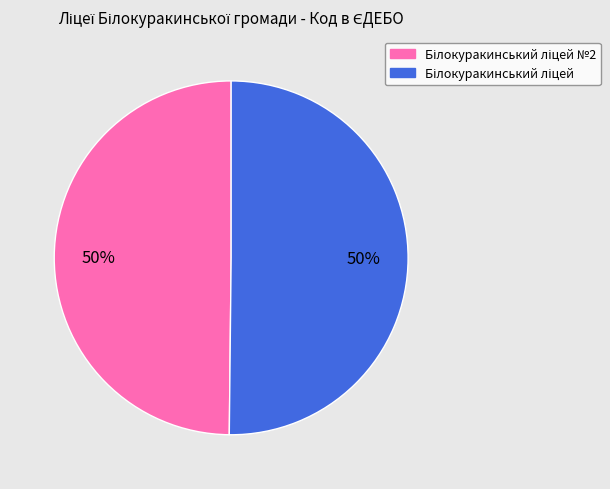

How many segments does this pie chart have?

2